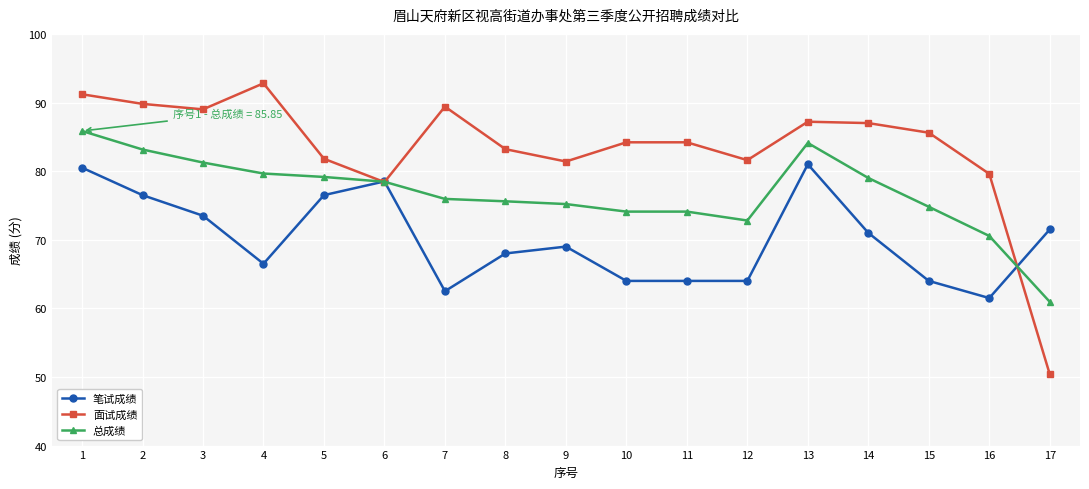

What is the value of the 面试成绩 point at the 14th from the left?

87.0